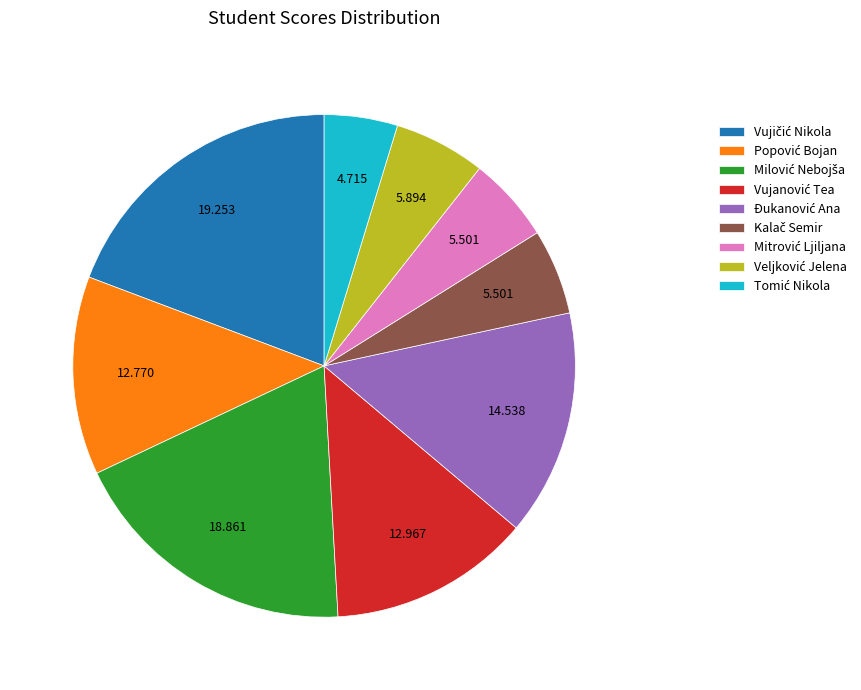

Does any single category account for the majority?

No